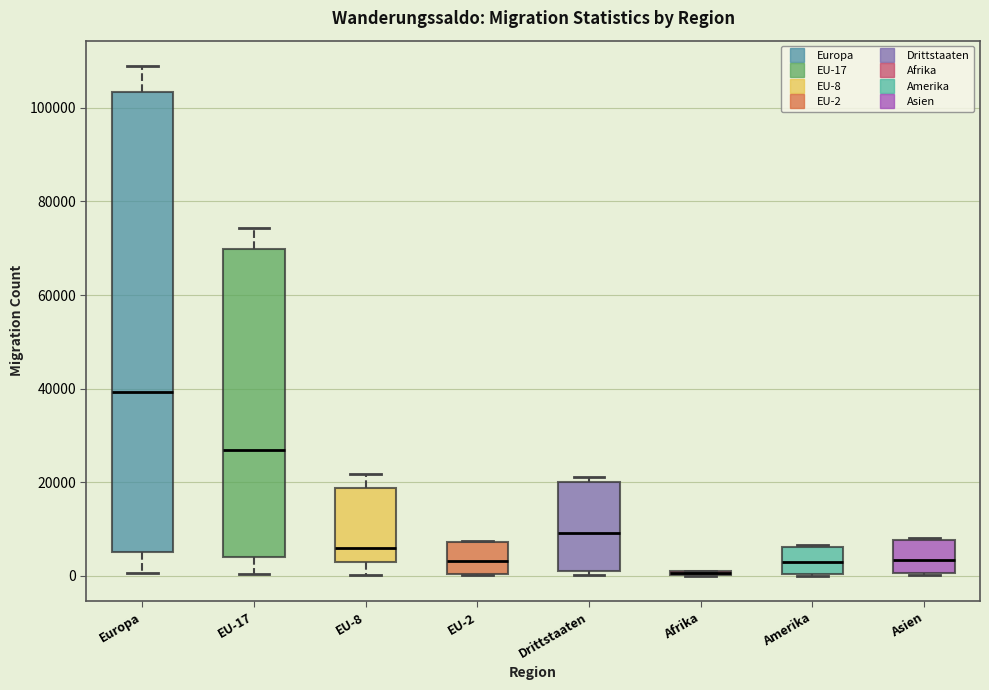

Where is the upper edge of the box for Drittstaaten on the y-axis? The values are not printed on the chart, so give them approximately, as read against the axis.

20000